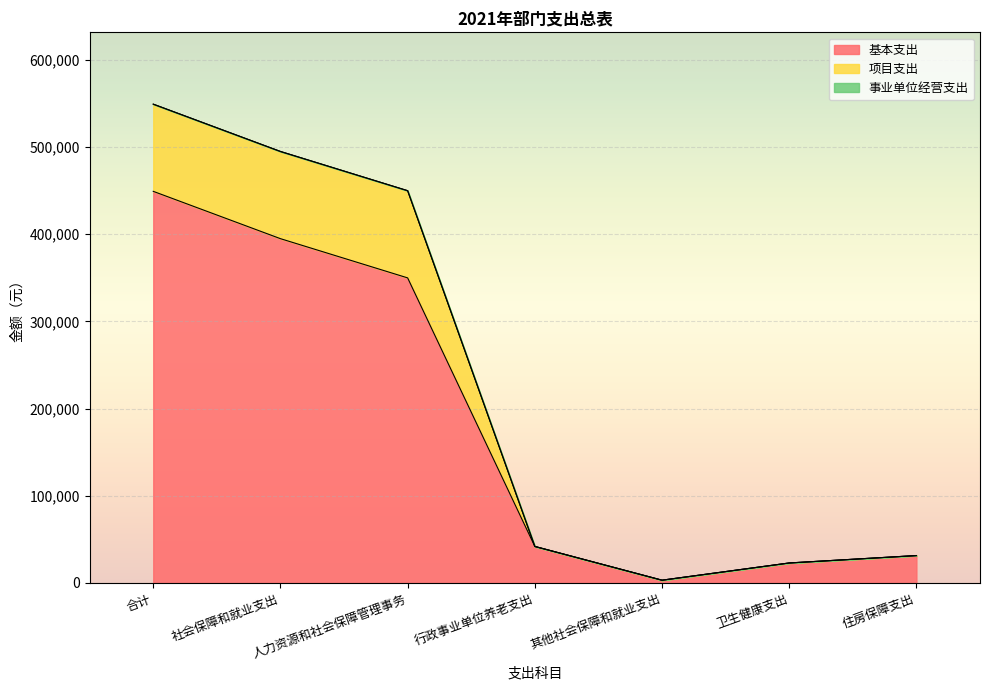

True or false: 项目支出 and 基本支出 cross at least once.

False